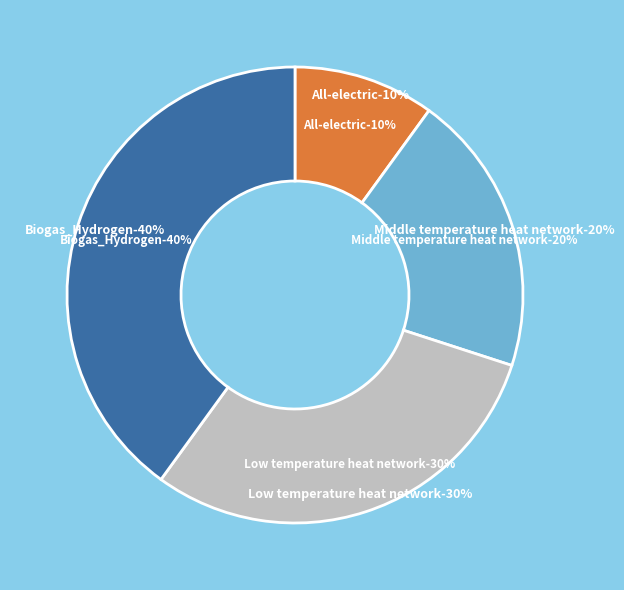

Rank the categories by value from lowest to highest.

All-electric, Middle temperature heat network, Low temperature heat network, Biogas_Hydrogen